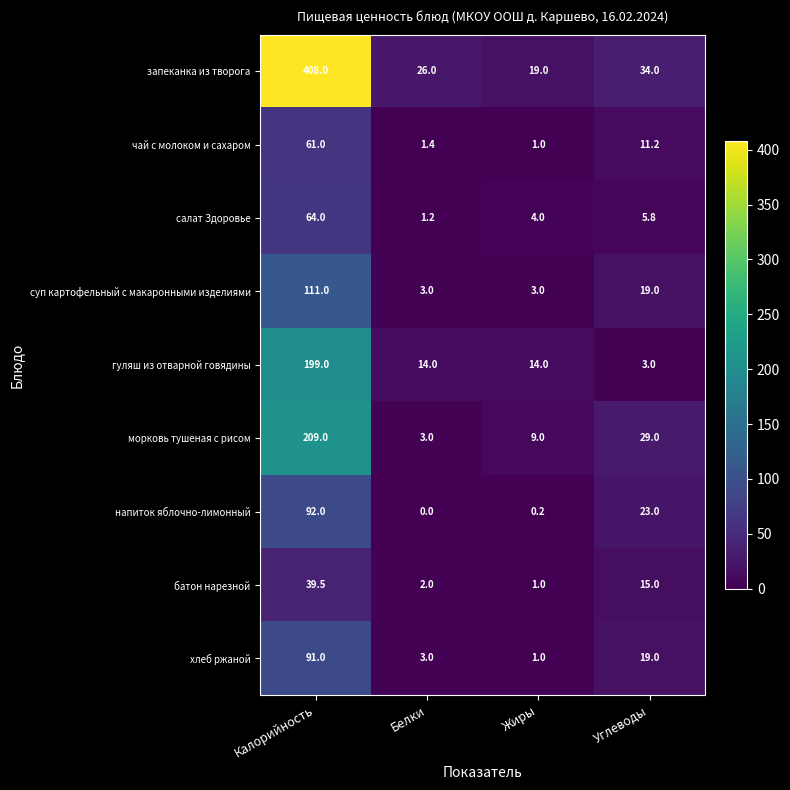

Rank the series by their maximum value, from lowest to highest.

батон нарезной, чай с молоком и сахаром, салат Здоровье, хлеб ржаной, напиток яблочно-лимонный, суп картофельный с макаронными изделиями, гуляш из отварной говядины, морковь тушеная с рисом, запеканка из творога